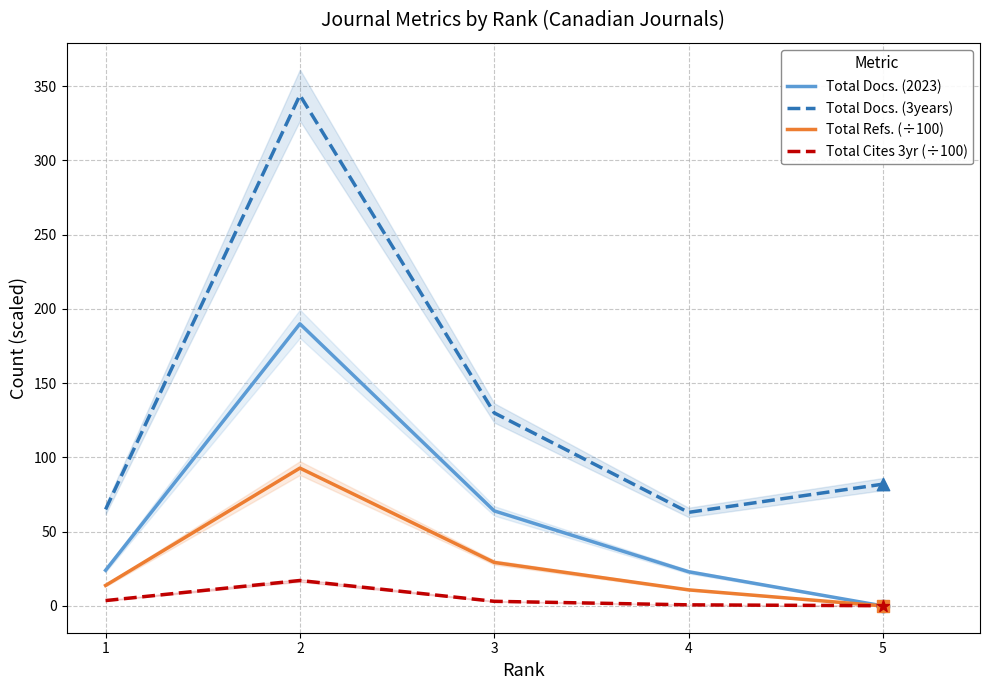

At how many categories does at least one series exceed 309?

1